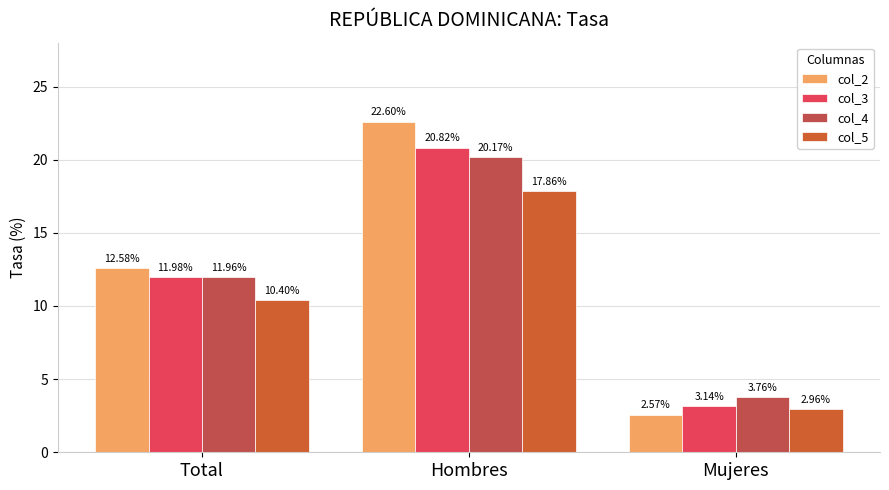

Between Hombres and Mujeres, which series saw the biggest shift?

col_2